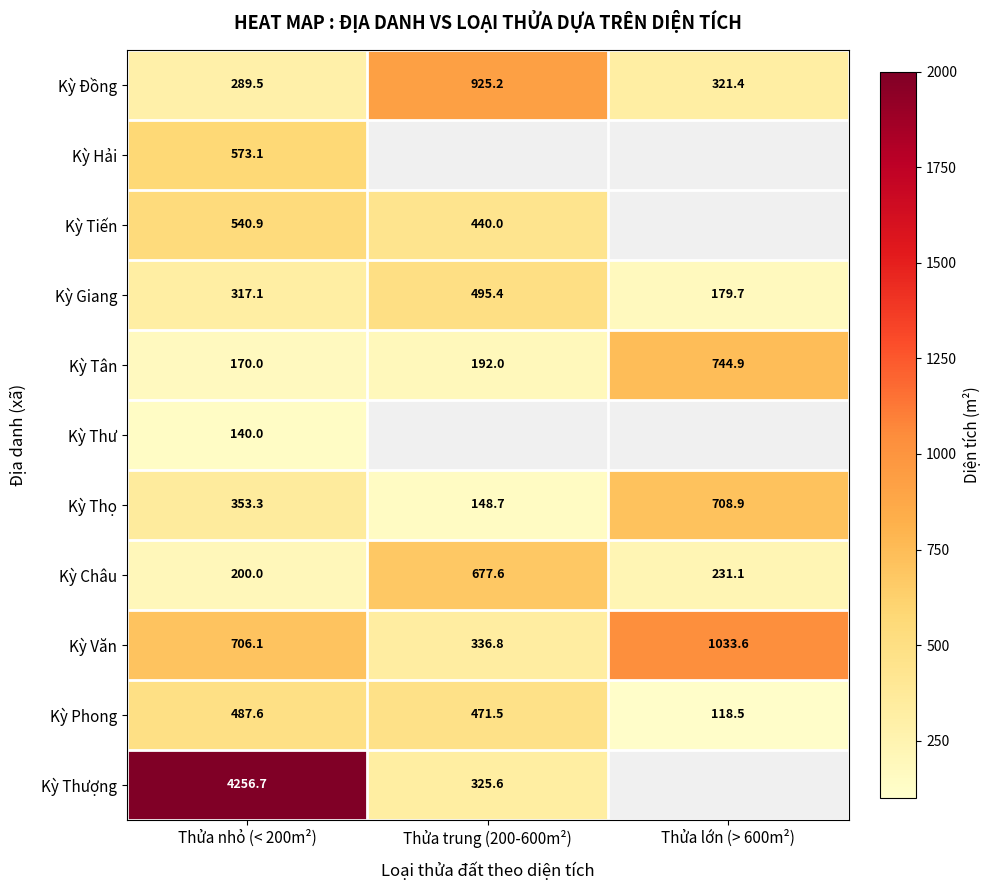

Where is Kỳ Châu nearest to the value 438?

Thửa lớn (> 600m²)